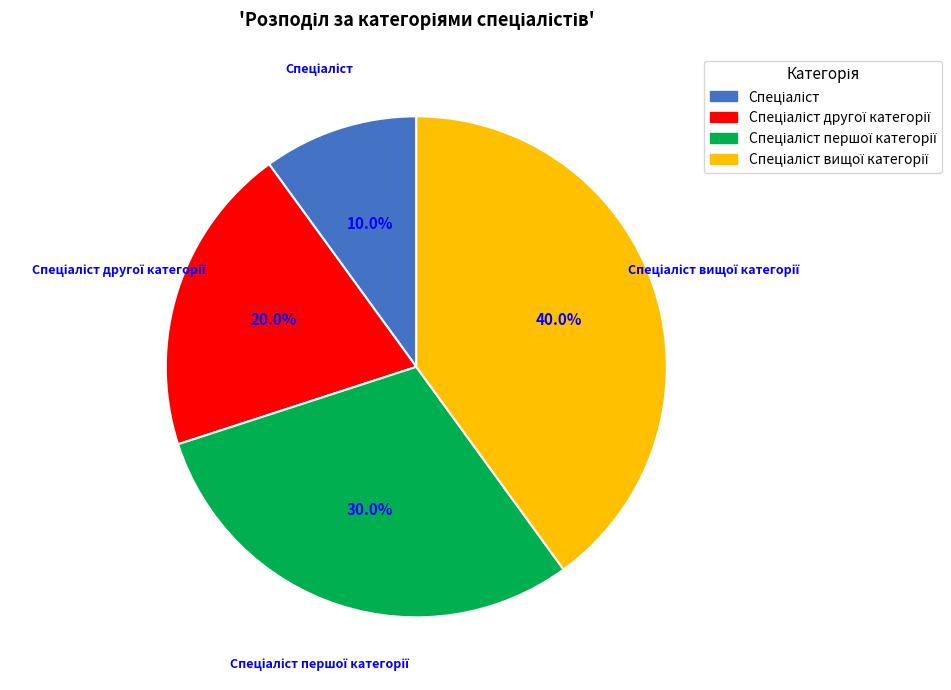

How many segments does this pie chart have?

4